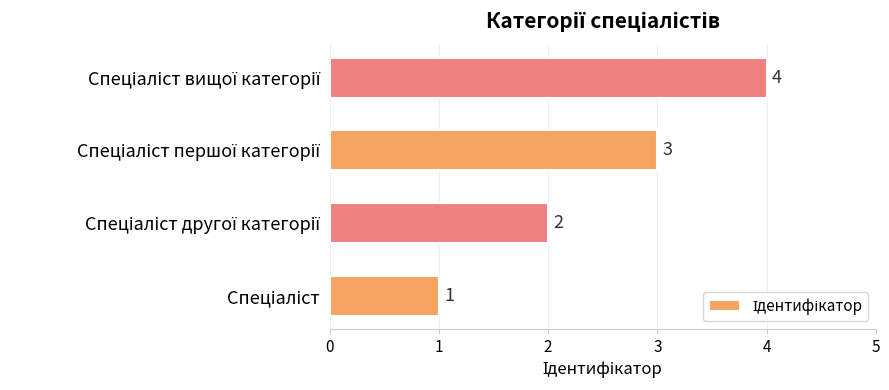

How many data points does each series have?

4